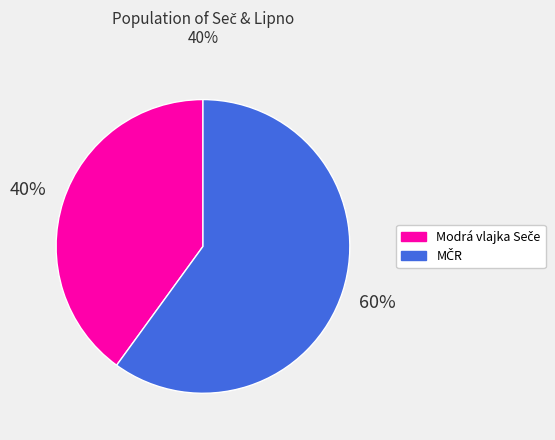

To the nearest percent, what is the difference between the largest and smallest slice percentages?

20%